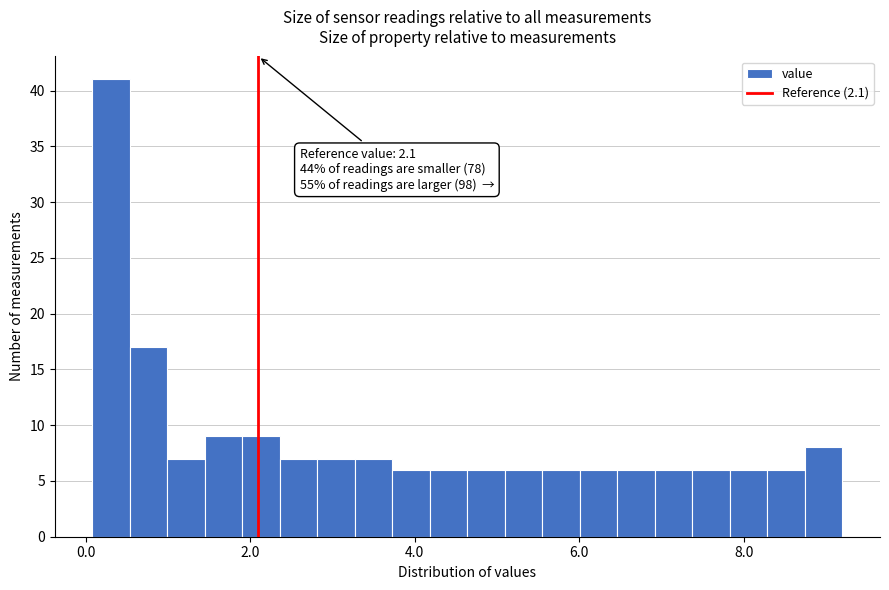

Around what value on the x-axis is the tallest bar? Give the approximate position of its centre, as read against the axis.

0.4